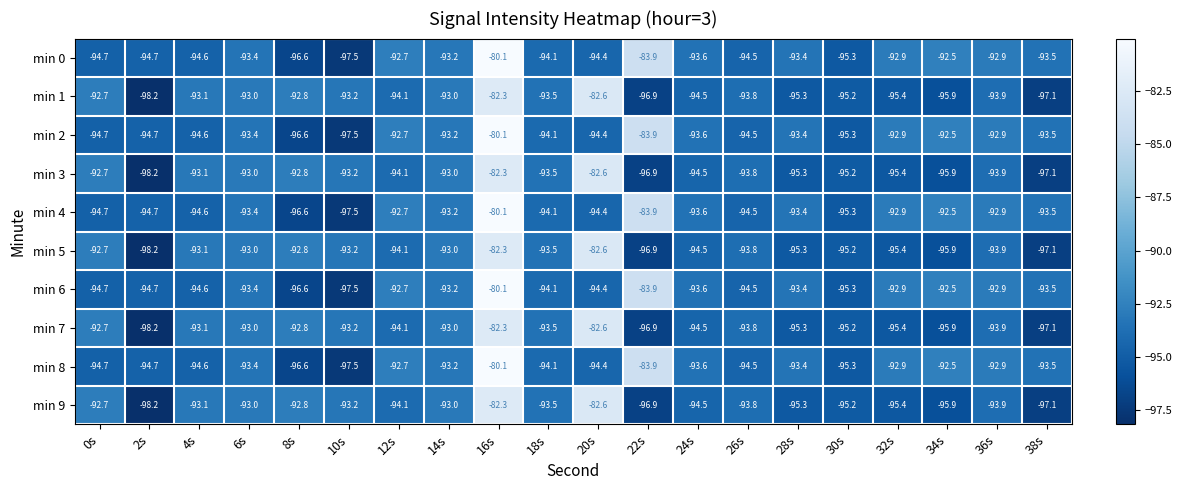

At which category does the chart reach its minimum across all series?

2s